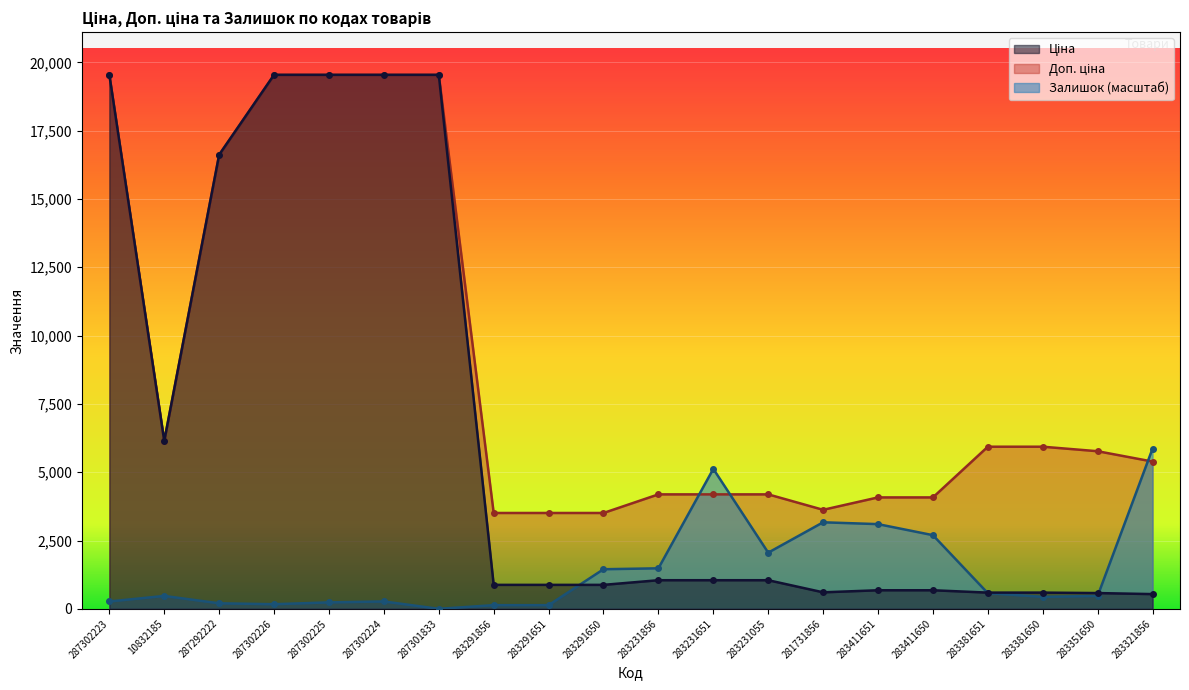

List the series in order of their peak value, lowest first.

Залишок, Ціна, Доп. ціна